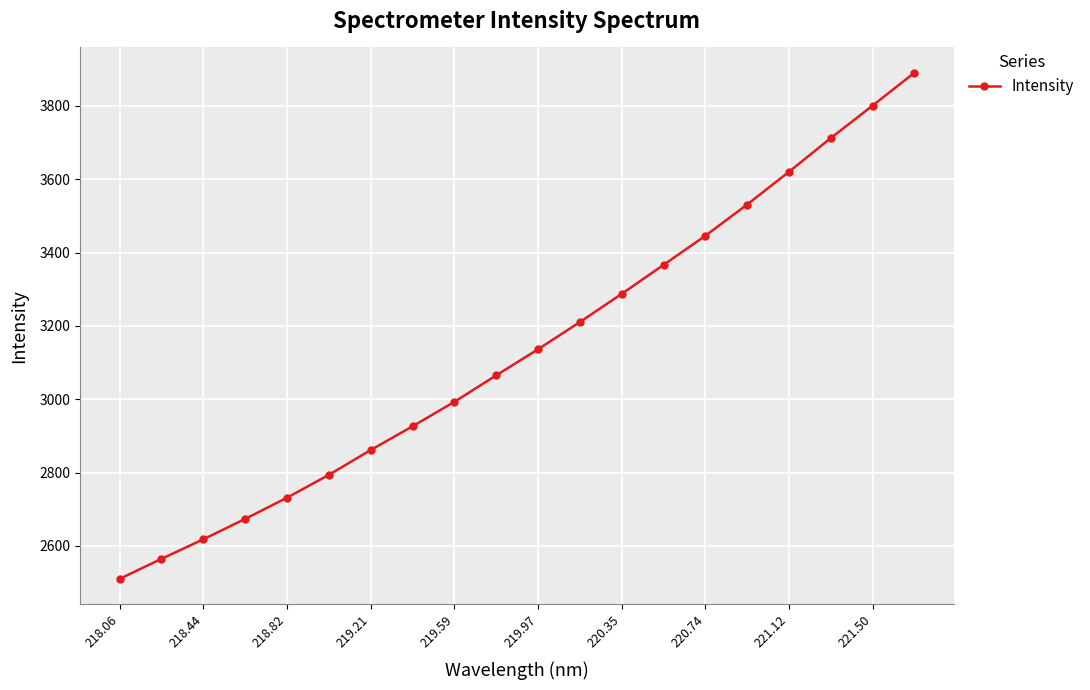

True or false: the data has more than 2 interior local peaks.

False